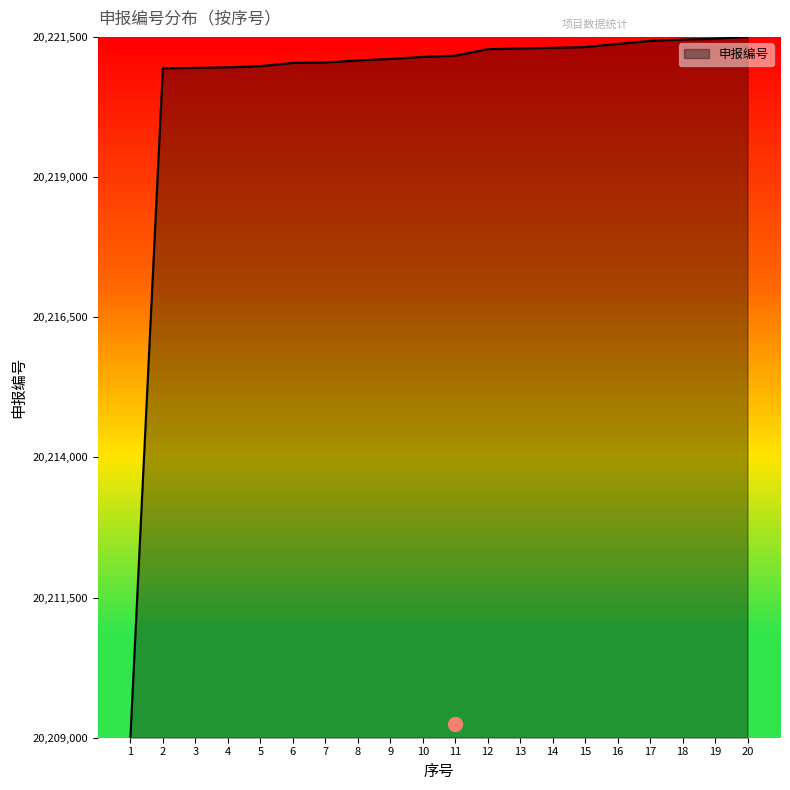

What is the sum of the values at 8 and 10?

40442222.7